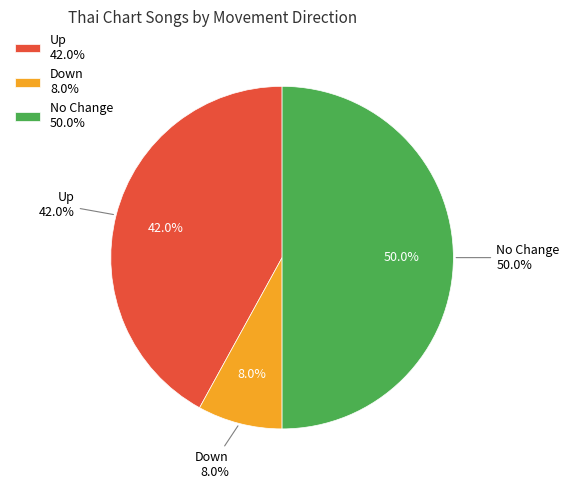

Is it true that - is 37% of the pie?

False